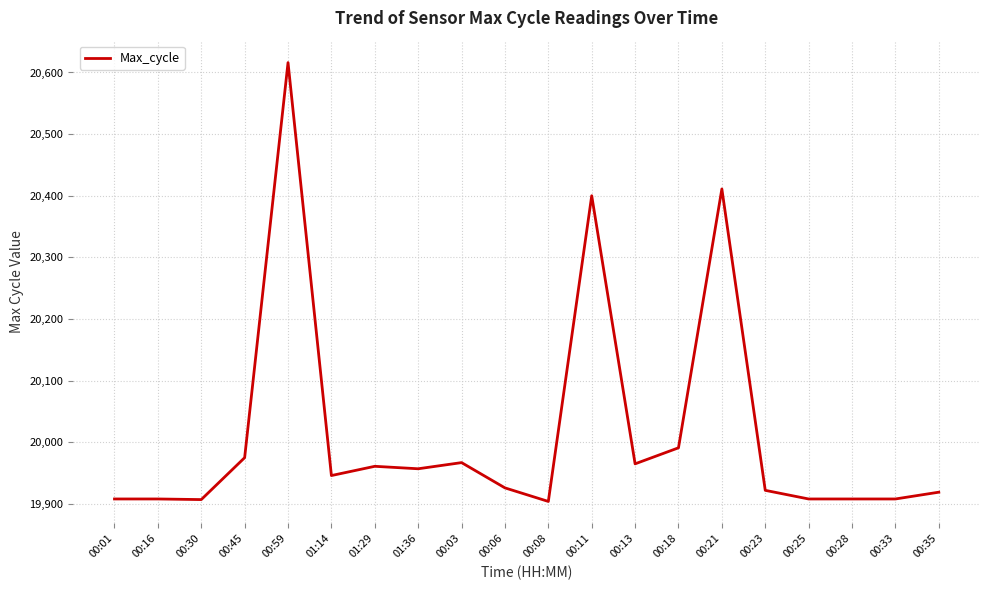

Between 00:11 and 01:14, which is larger?

00:11